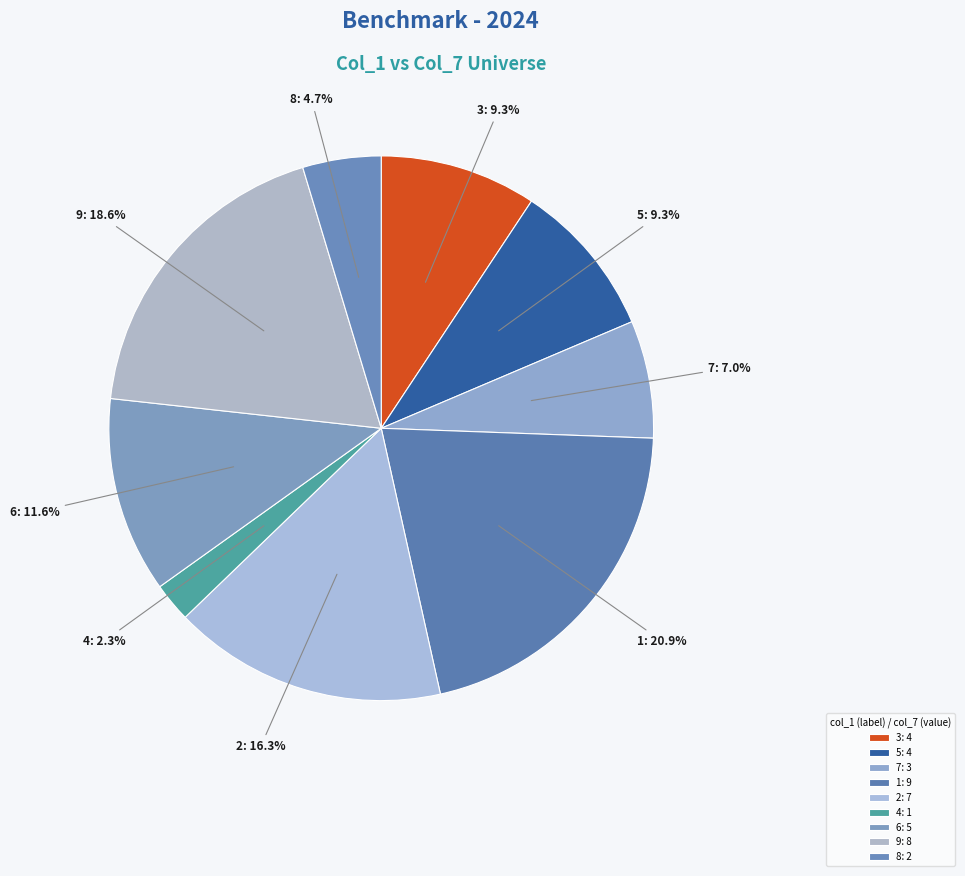

Which slice is the largest?

1